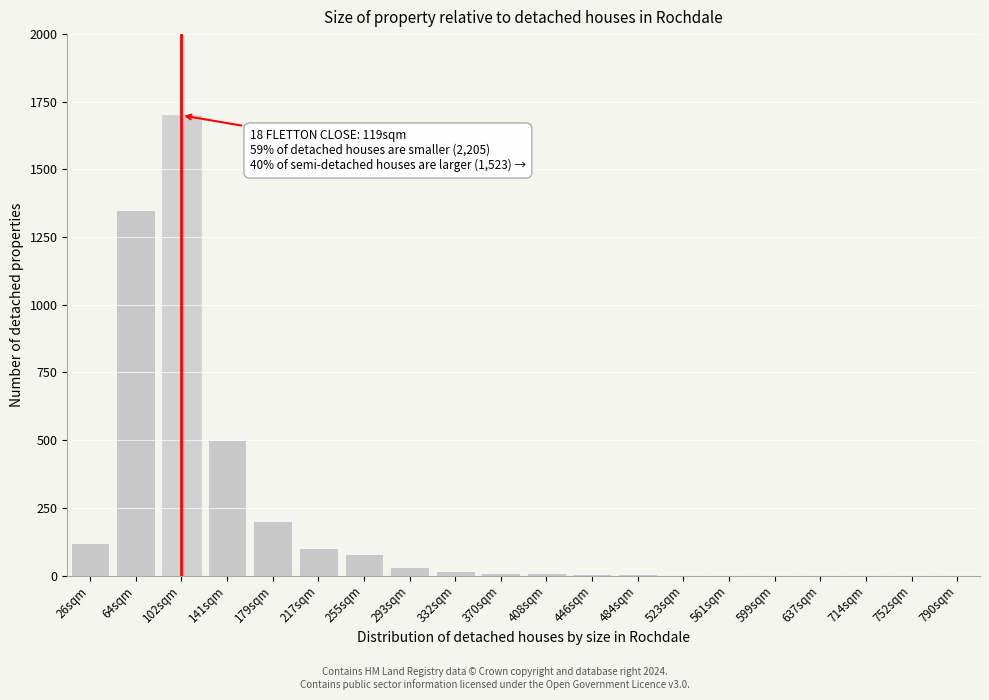

The chart shows a value of 2 at 599sqm. True or false?

True